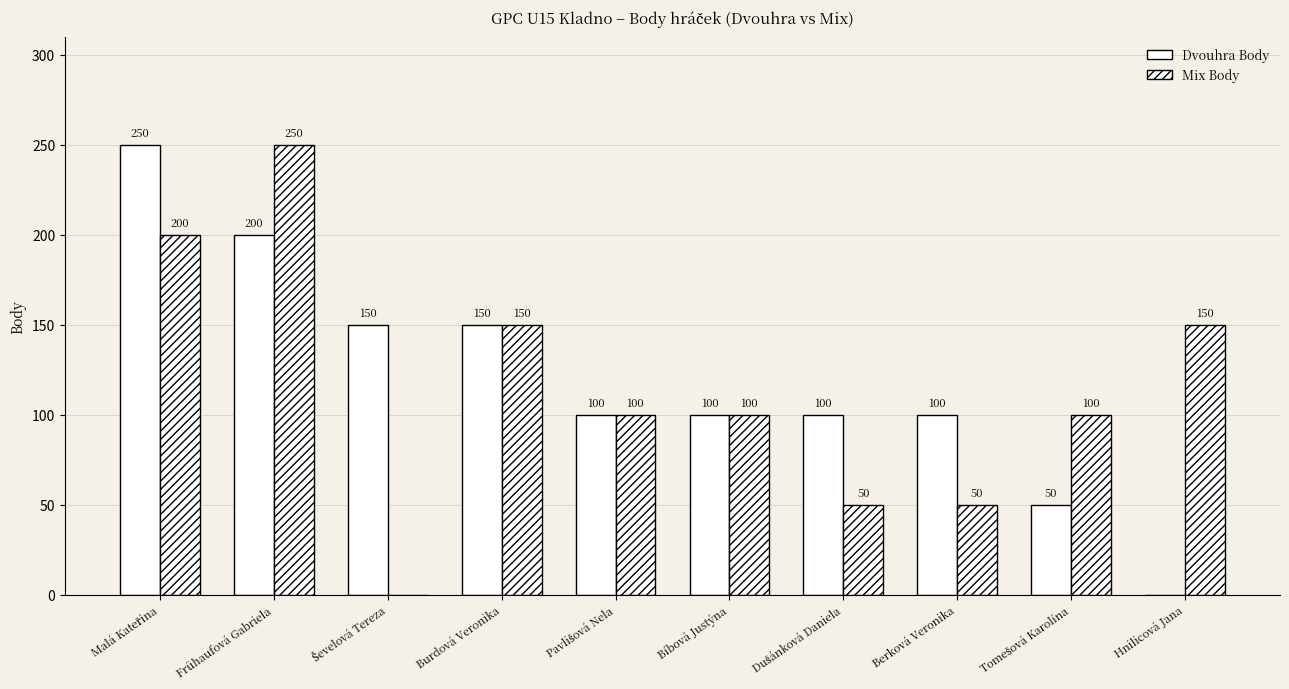

At which label does Dvouhra Body first exceed 100?

Malá Kateřina